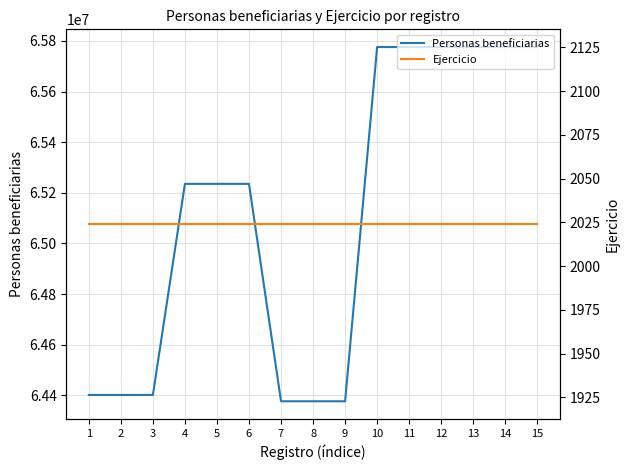

Reading left to right, what are all the values shown in this chart?

Personas beneficiarias: 64401822	64401823	64401824	65235383	65235384	65235385	64376795	64376796	64376797	65775617	65775618	65775619	65775620	65775621	65775622
Ejercicio: 2024	2024	2024	2024	2024	2024	2024	2024	2024	2024	2024	2024	2024	2024	2024